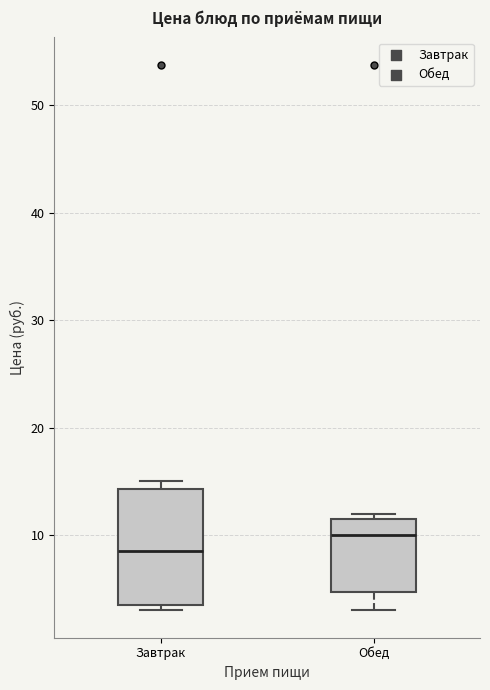

Reading left to right, transcribe this box plot: for each box, give where its median line is, the range the box spans, and where its two whiskers end, as read against the y-axis. The values are not printed on the chart, so give them approximately, as read against the axis.

Завтрак: median 9, box 4 to 14, whiskers 3 to 15
Обед: median 10, box 5 to 12, whiskers 3 to 12 (just above the box's upper edge)